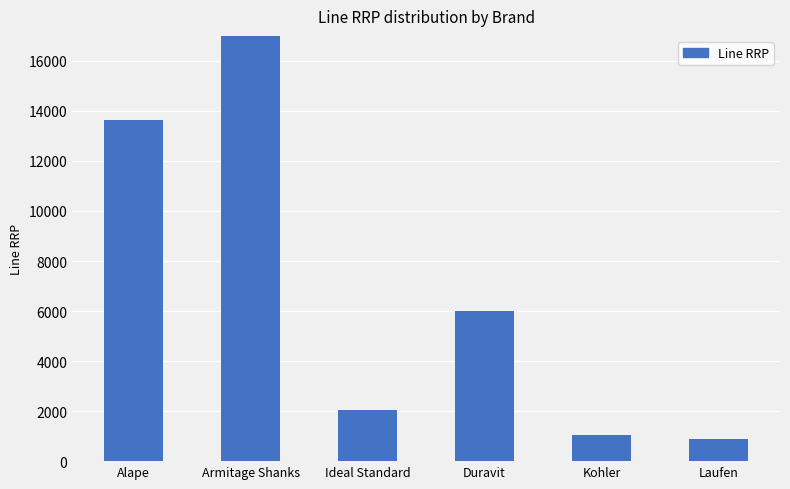

Does the chart contain any negative values?

No